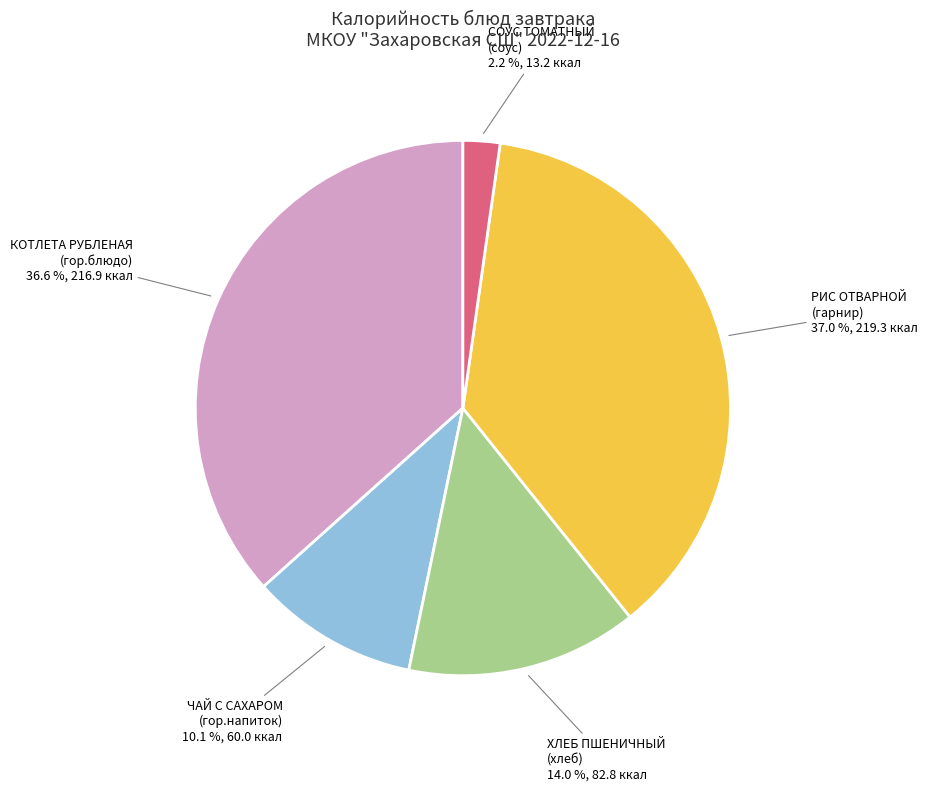

Is there any slice that represents more than half of the pie?

No